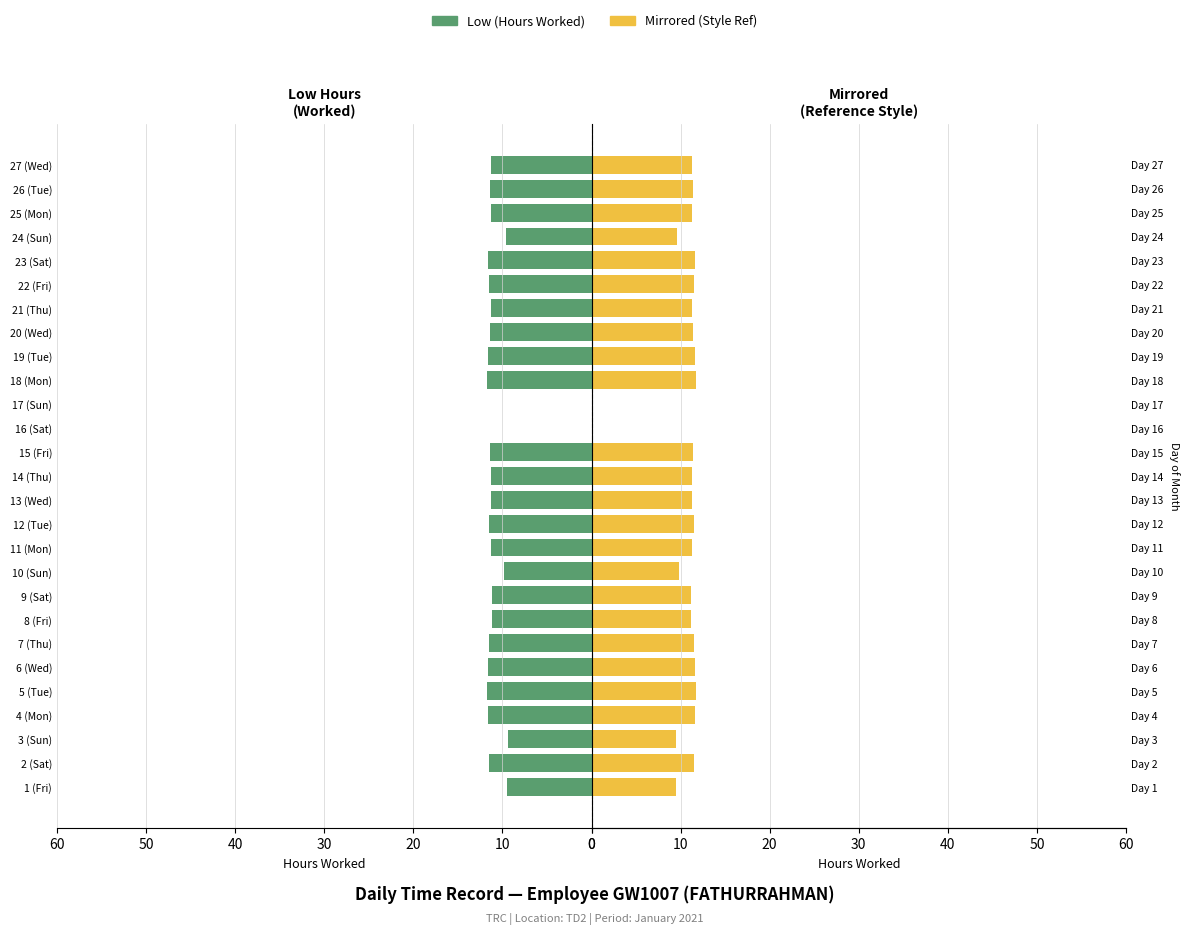

How many groups of bars are there?

27